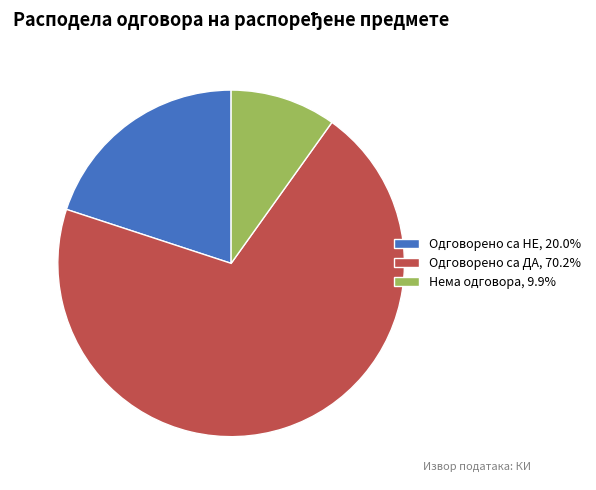

Do Одговорено са ДА and Одговорено са НЕ together represent more than half of the pie?

Yes